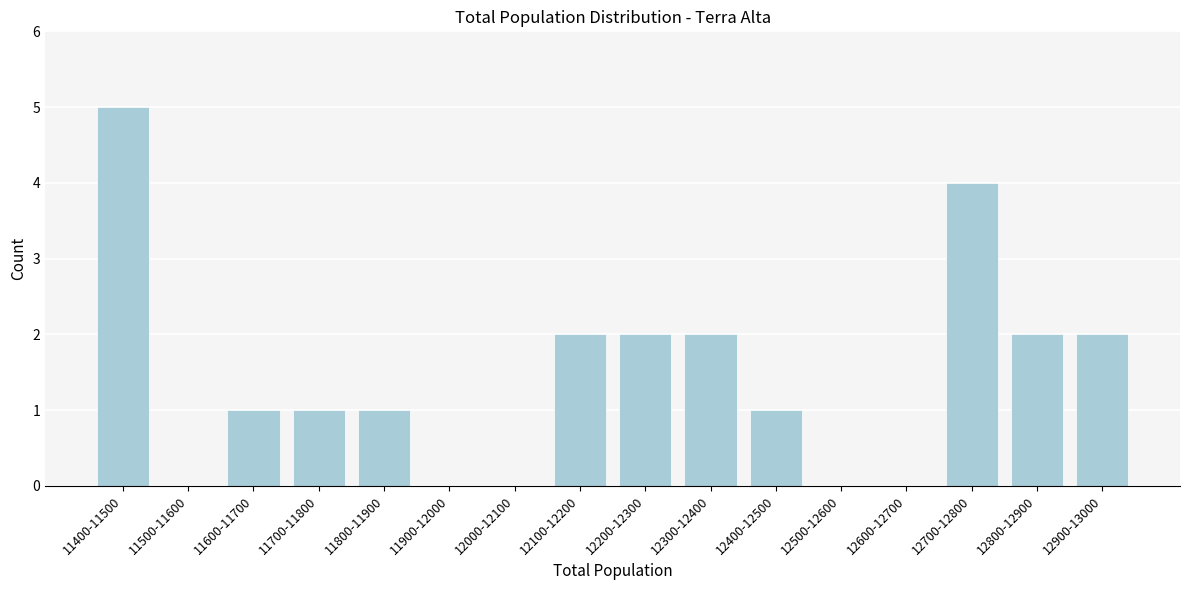

Reading left to right, list all the values displayed in this chart.

11400-11500=5	11500-11600=0	11600-11700=1	11700-11800=1	11800-11900=1	11900-12000=0	12000-12100=0	12100-12200=2	12200-12300=2	12300-12400=2	12400-12500=1	12500-12600=0	12600-12700=0	12700-12800=4	12800-12900=2	12900-13000=2